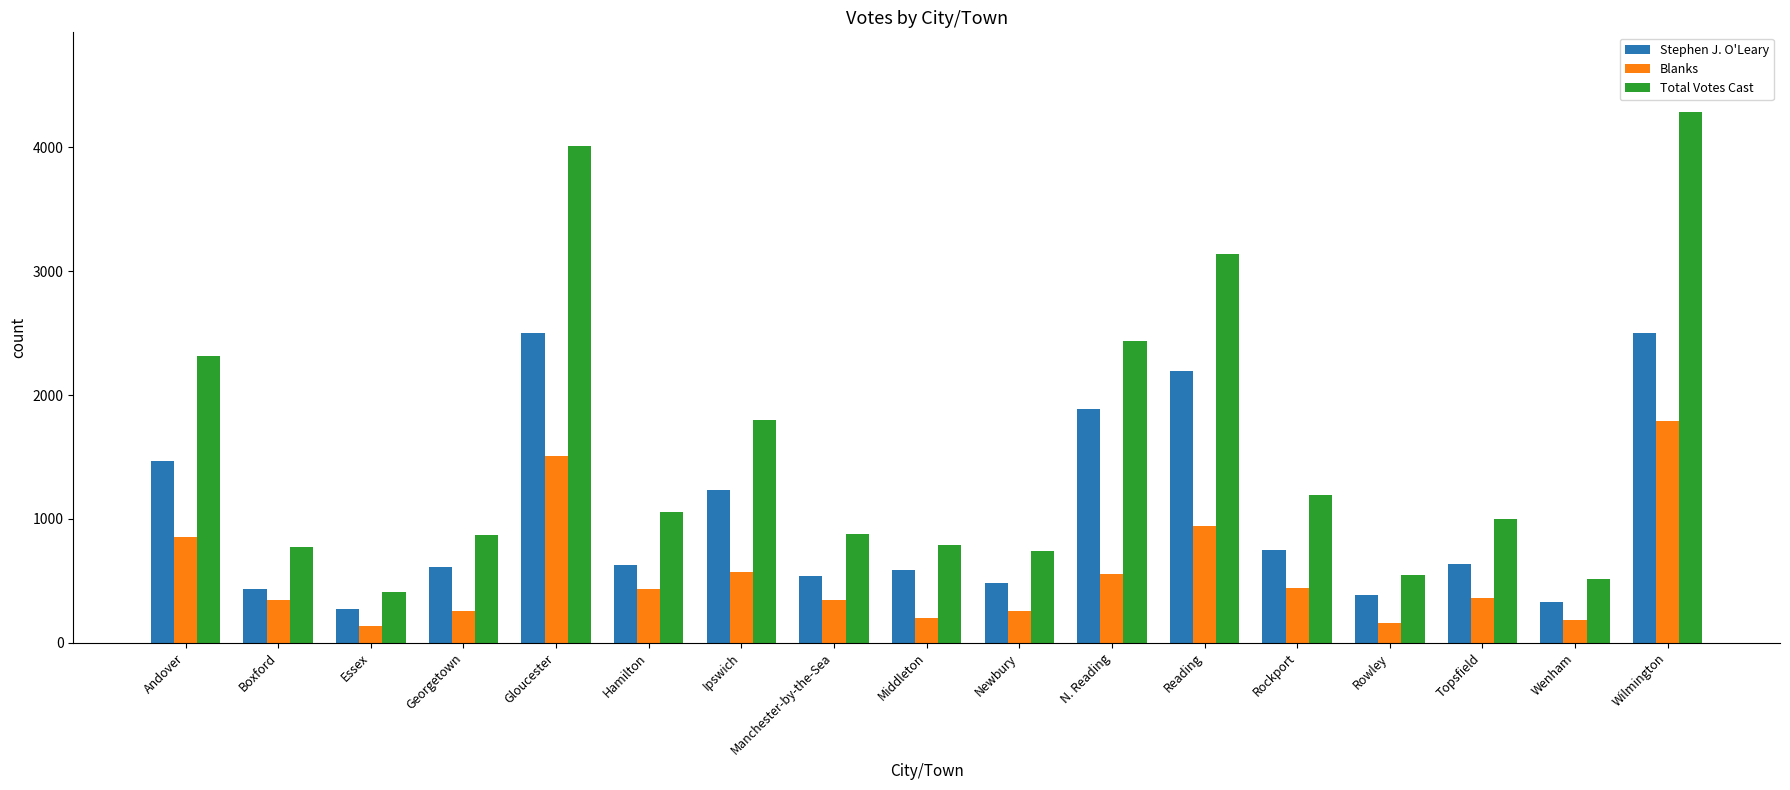

Which series has the largest total across all categories?

Total Votes Cast